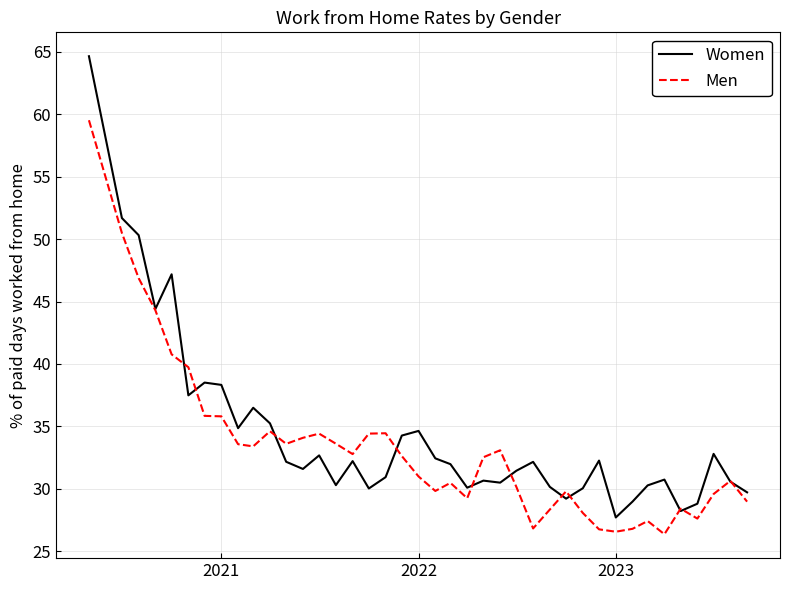

What is the smallest value displayed?

26.4